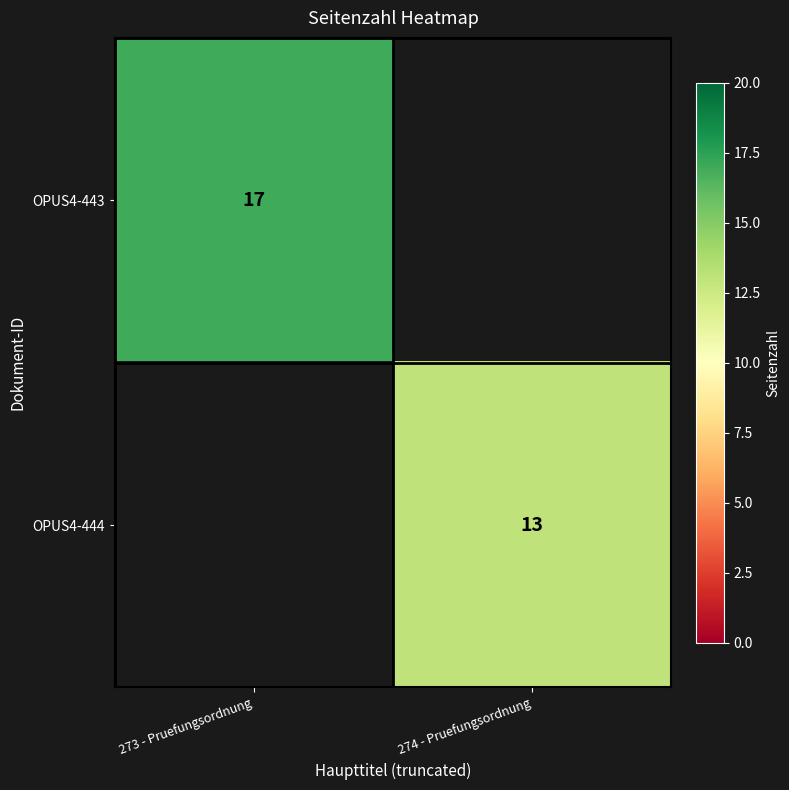

At which category does the chart reach its peak across all series?

273 - Pruefungsordnung